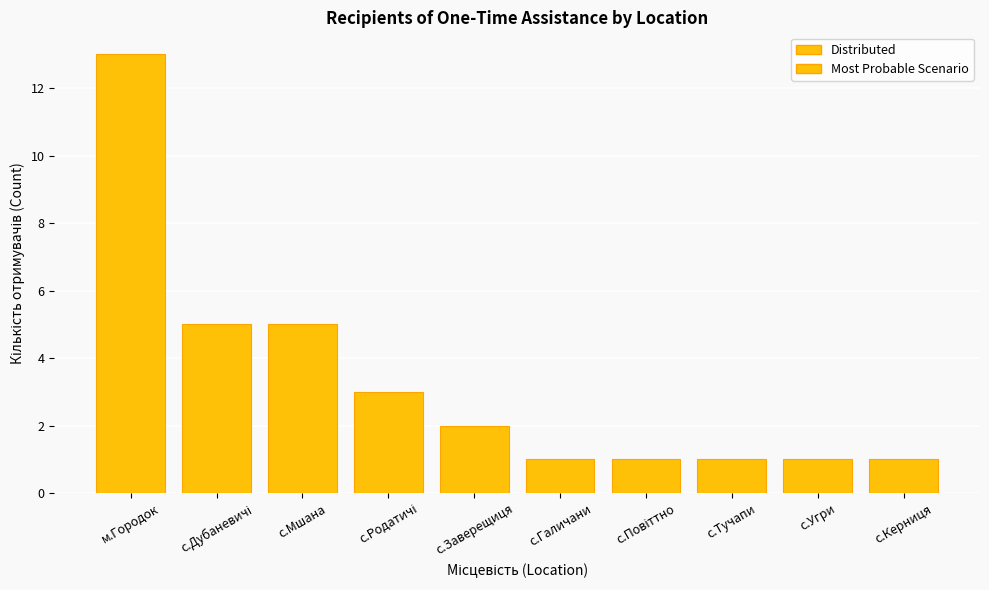

What is the label of the 10th bar from the left?

с.Керниця